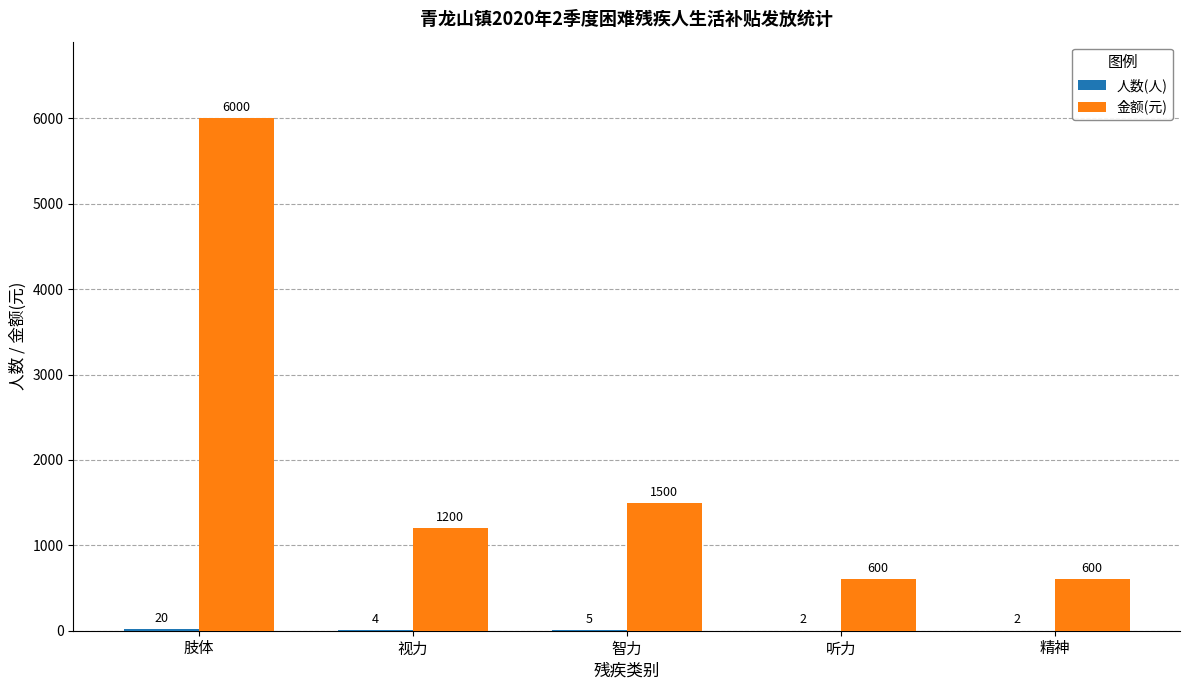

How many categories are shown in the chart?

5